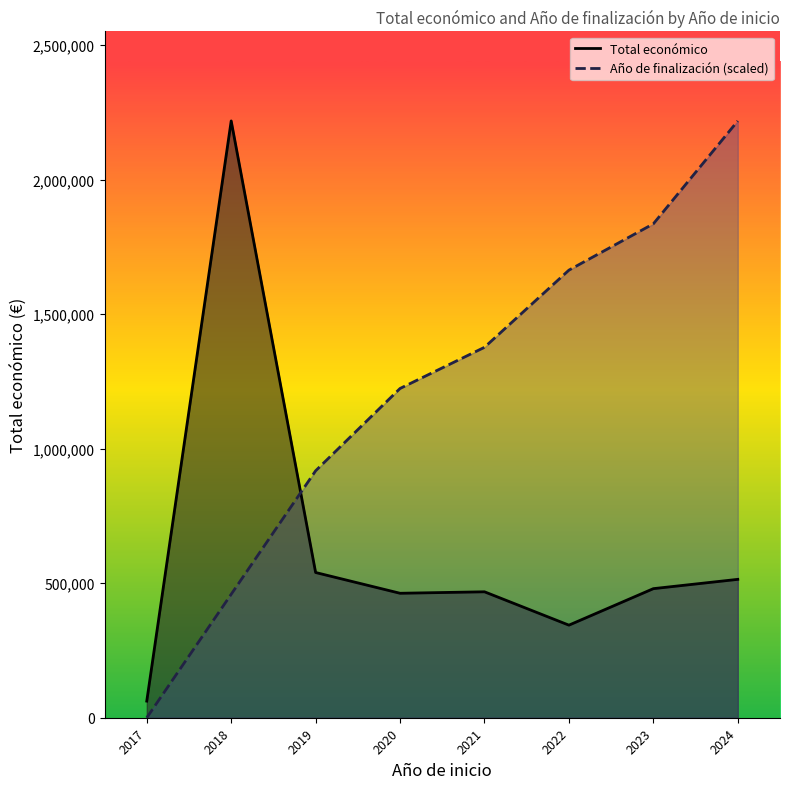

What is the maximum value shown in the chart?

2218682.0